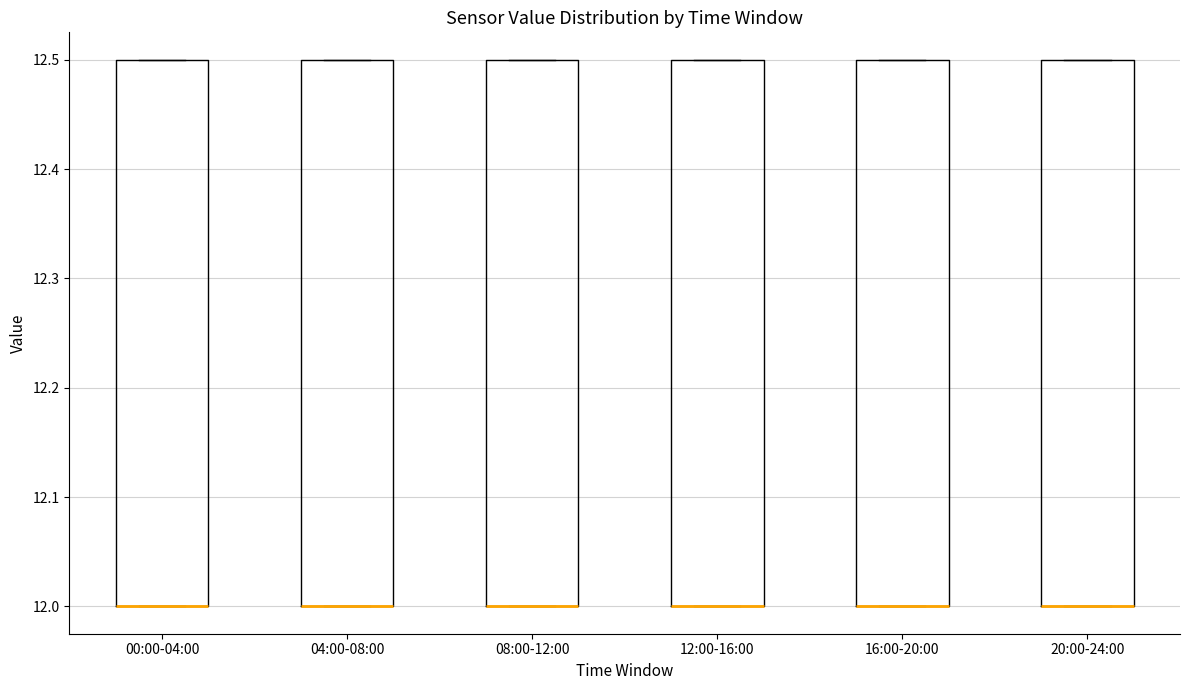

Reading left to right, read every box against the y-axis: the position of its median line, the range the box covers, and the ends of its whiskers. The values are not printed on the chart, so give them approximately, as read against the axis.

00:00-04:00: median 12.0 (drawn on the box's lower edge), box 12.0 to 12.5, whiskers 12.0 to 12.5
04:00-08:00: median 12.0 (drawn on the box's lower edge), box 12.0 to 12.5, whiskers 12.0 to 12.5
08:00-12:00: median 12.0 (drawn on the box's lower edge), box 12.0 to 12.5, whiskers 12.0 to 12.5
12:00-16:00: median 12.0 (drawn on the box's lower edge), box 12.0 to 12.5, whiskers 12.0 to 12.5
16:00-20:00: median 12.0 (drawn on the box's lower edge), box 12.0 to 12.5, whiskers 12.0 to 12.5
20:00-24:00: median 12.0 (drawn on the box's lower edge), box 12.0 to 12.5, whiskers 12.0 to 12.5